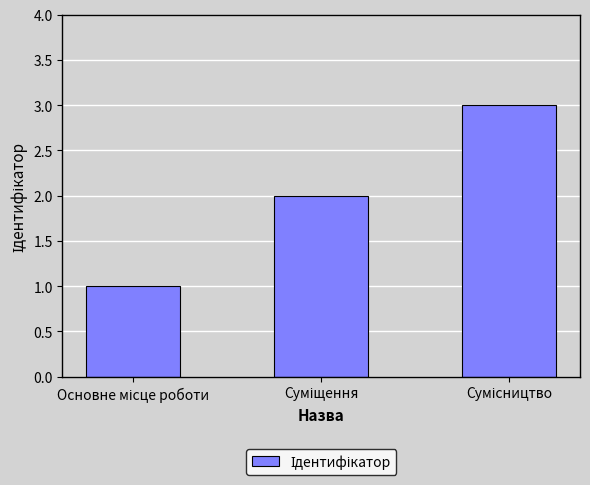

What is the value of the 1st bar from the left?

1